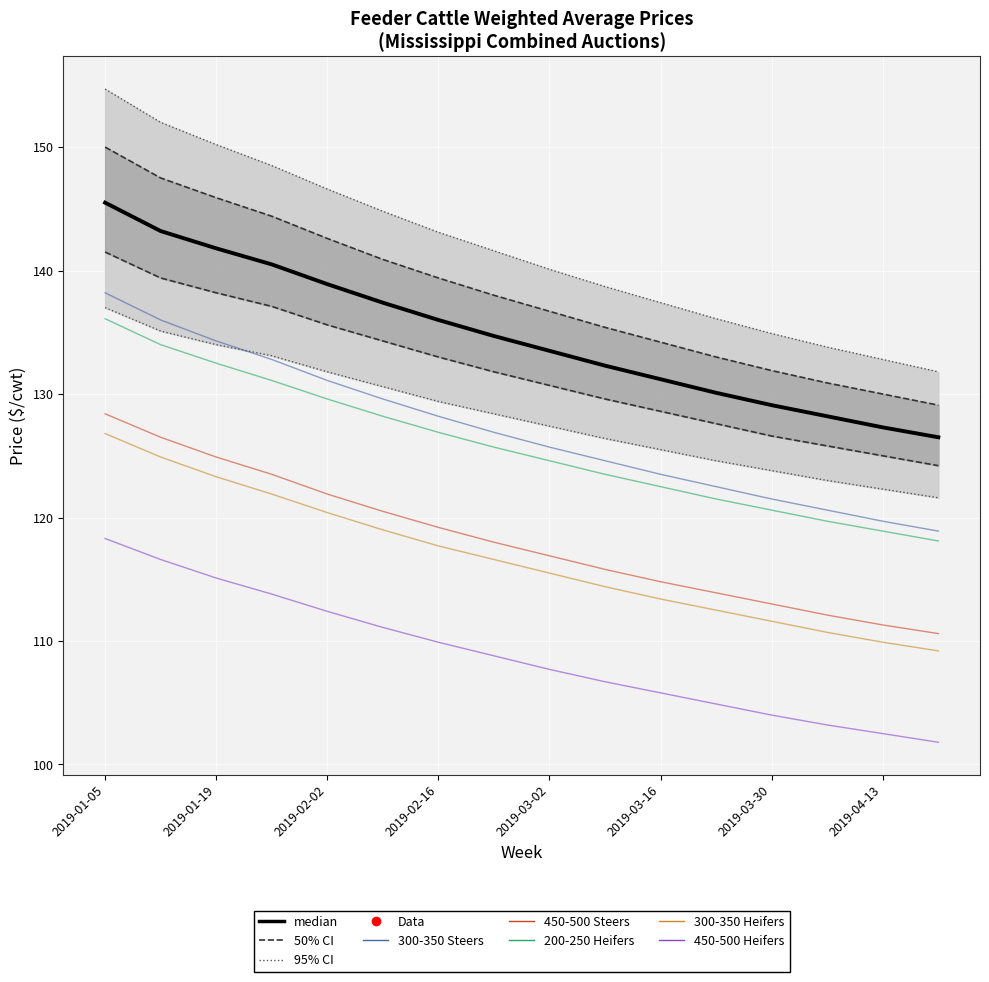

Where does the 300-350 Heifers series first go above 116?

2019-01-05